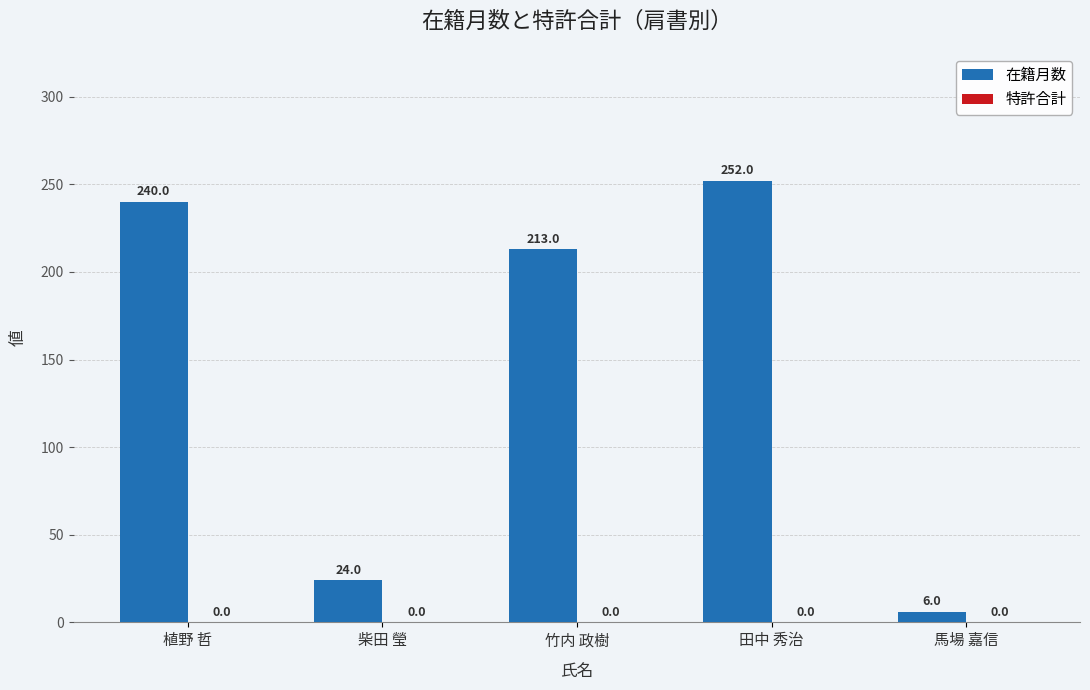

Is it true that the value at 柴田 瑩 is 24?

True